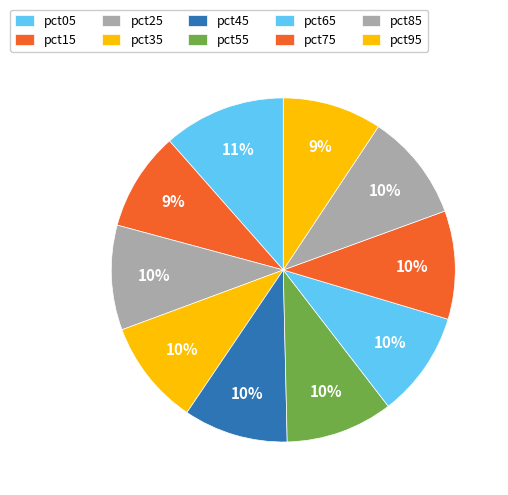

Rank the categories by value from highest to lowest.

pct05, pct75, pct85, pct55, pct65, pct35, pct25, pct45, pct95, pct15